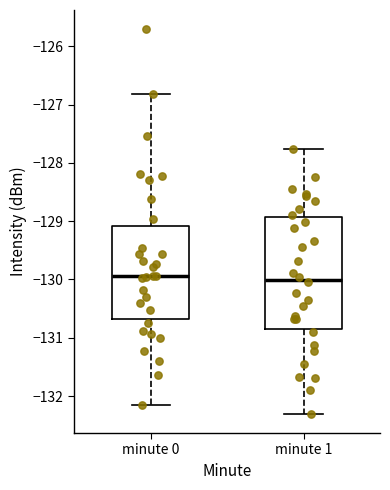

Reading left to right, transcribe this box plot: for each box, give where its median line is, the range the box spans, and where its two whiskers end, as read against the y-axis. The values are not printed on the chart, so give them approximately, as read against the axis.

minute 0: median -129.9, box -130.7 to -129.1, whiskers -132.1 to -126.8
minute 1: median -130.0, box -130.8 to -128.9, whiskers -132.3 to -127.8